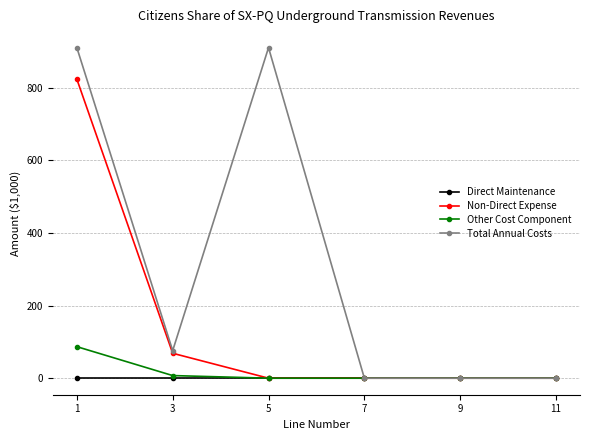

Which series changed the most between 5 and 9?

Total Annual Costs